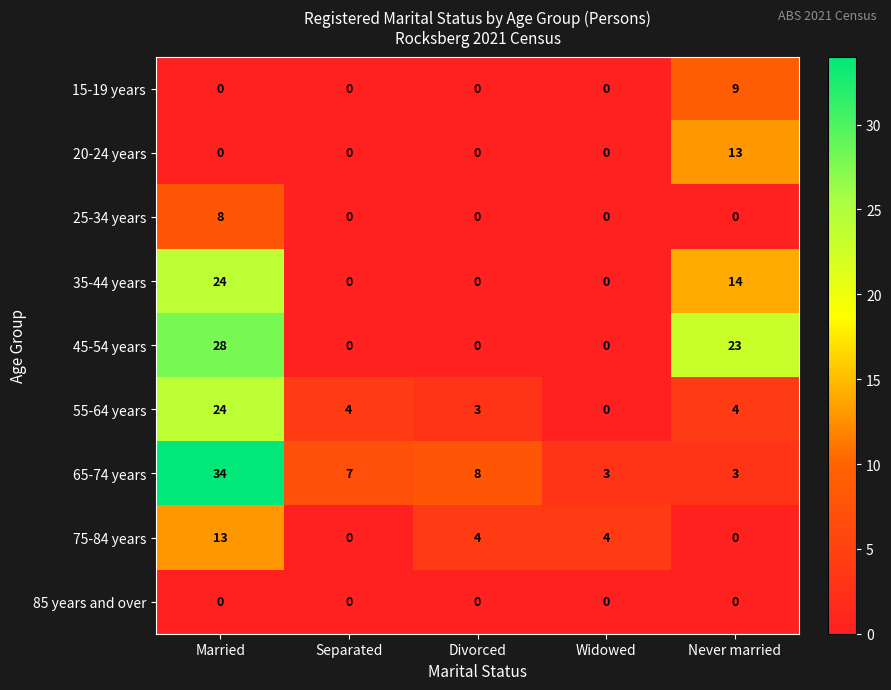

How many distinct data groups are displayed?

9